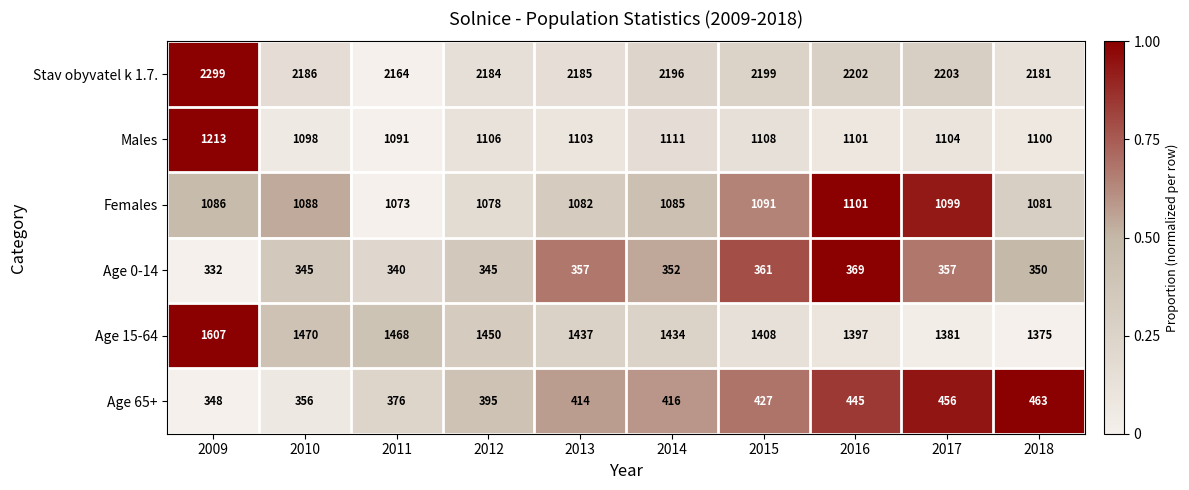

Which category has the highest value in the Age 15-64 series?

2009